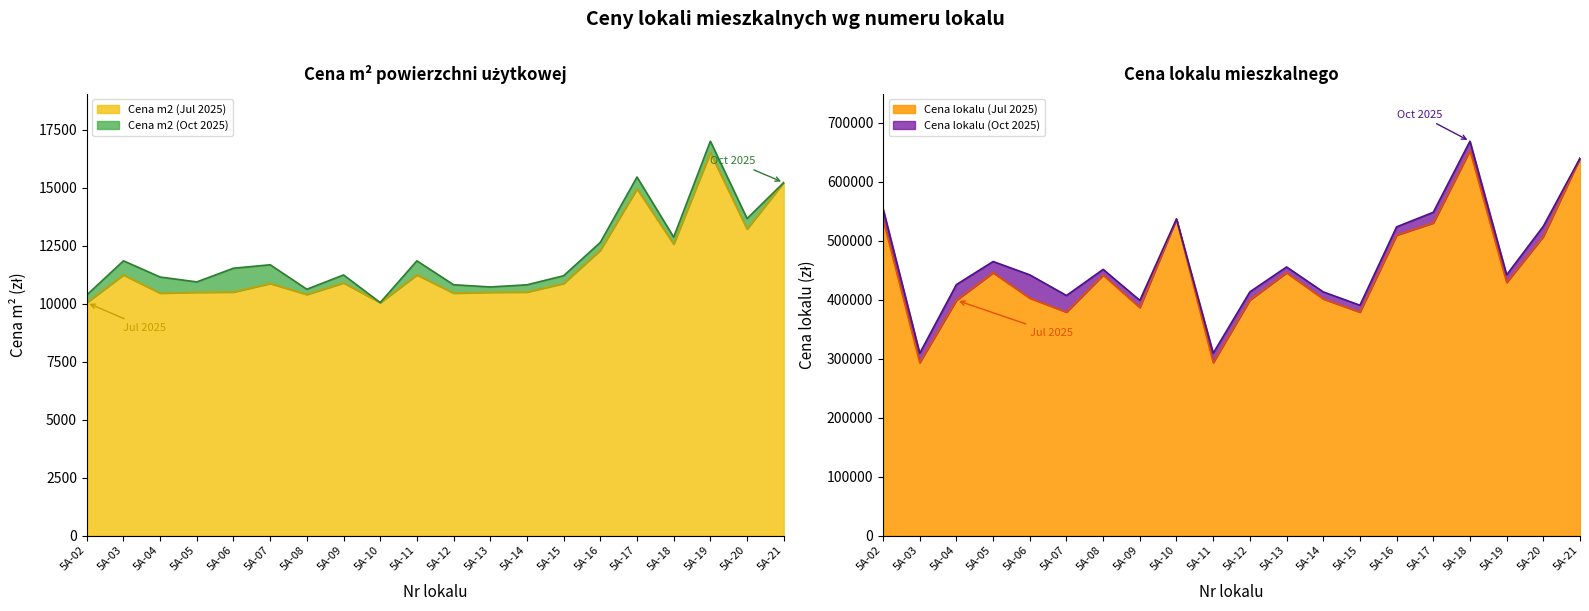

Which category has the highest value in the Cena m2 (Jul 2025) series?

5A-19